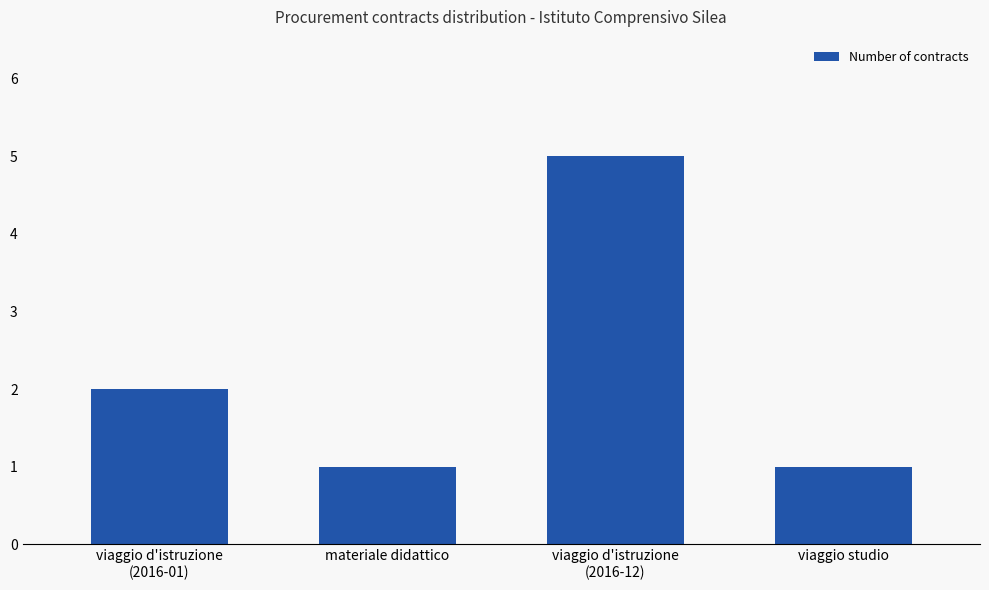

How many bars are there in total?

4